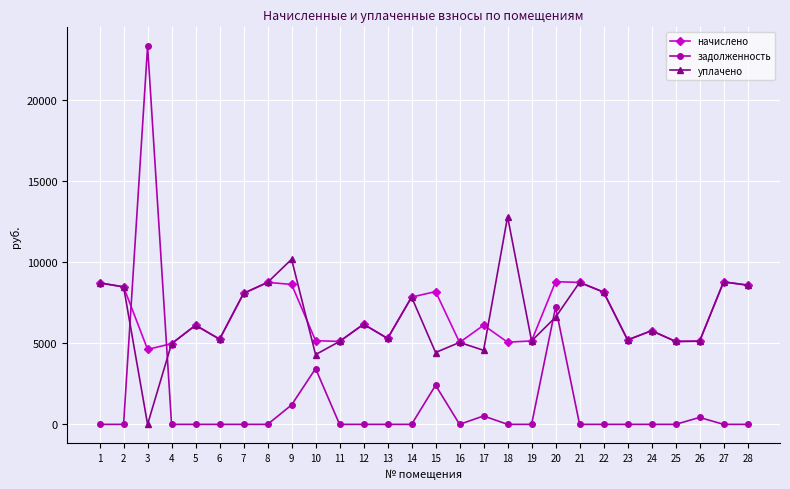

Is the value of уплачено at 18 greater than the value of задолженность at 9?

Yes